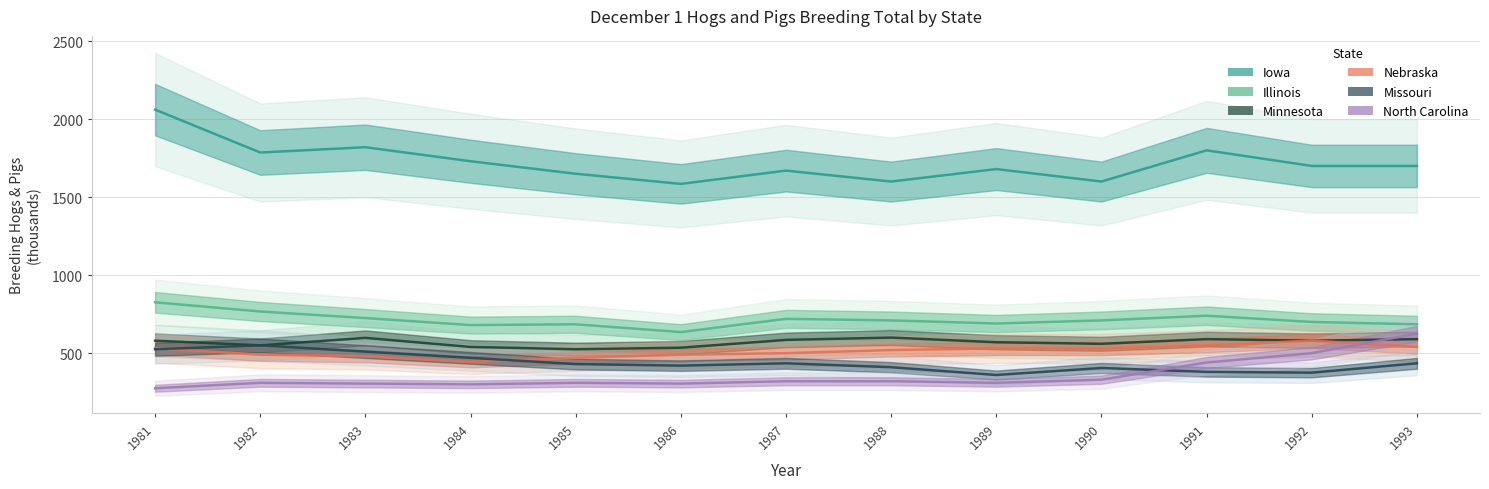

What is the spread (max minus min) of values at 1993?

1265